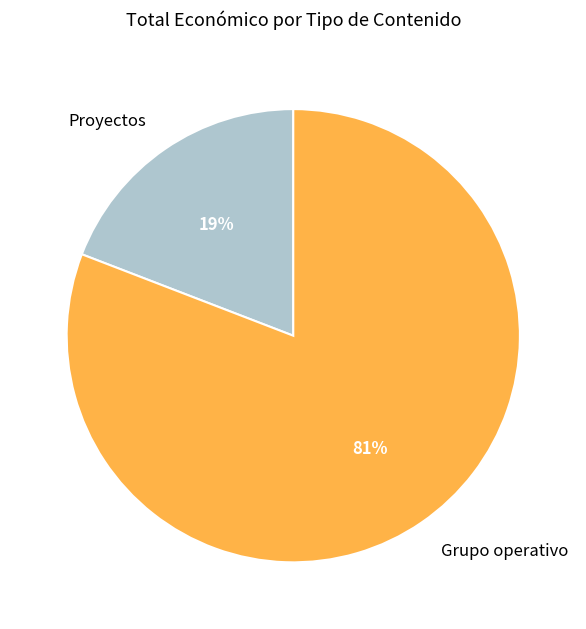

The Grupo operativo slice represents 12% of the pie. True or false?

False